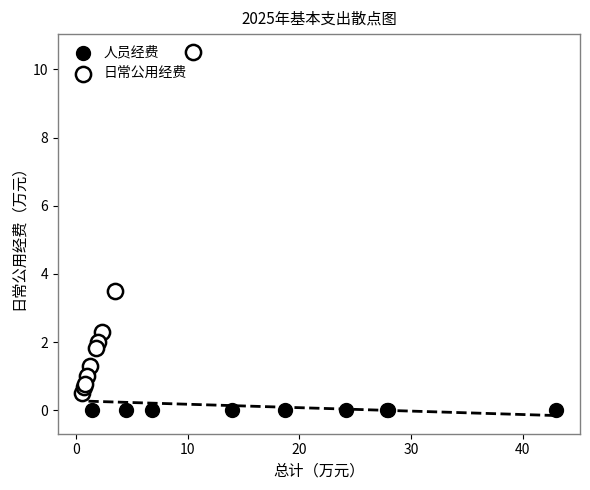

What are all the series names shown in the legend?

人员经费, 日常公用经费